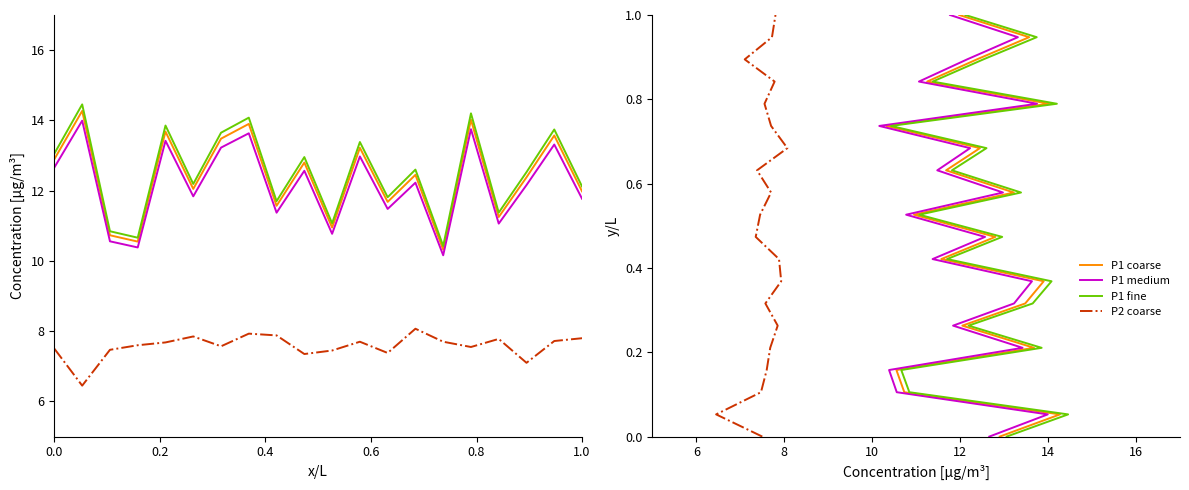

Does the chart display data point markers on the line(s)?

No